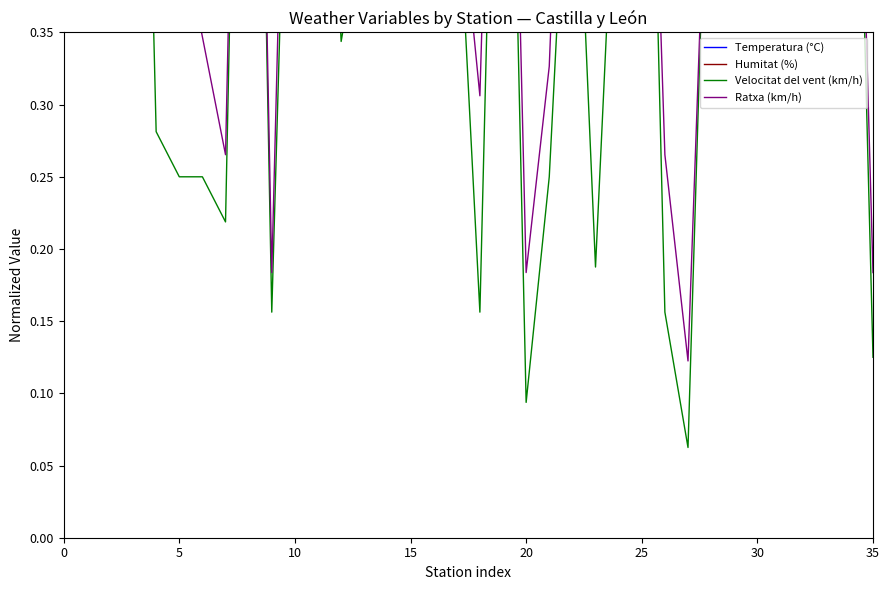

What is the label of the 18th point from the left?

17